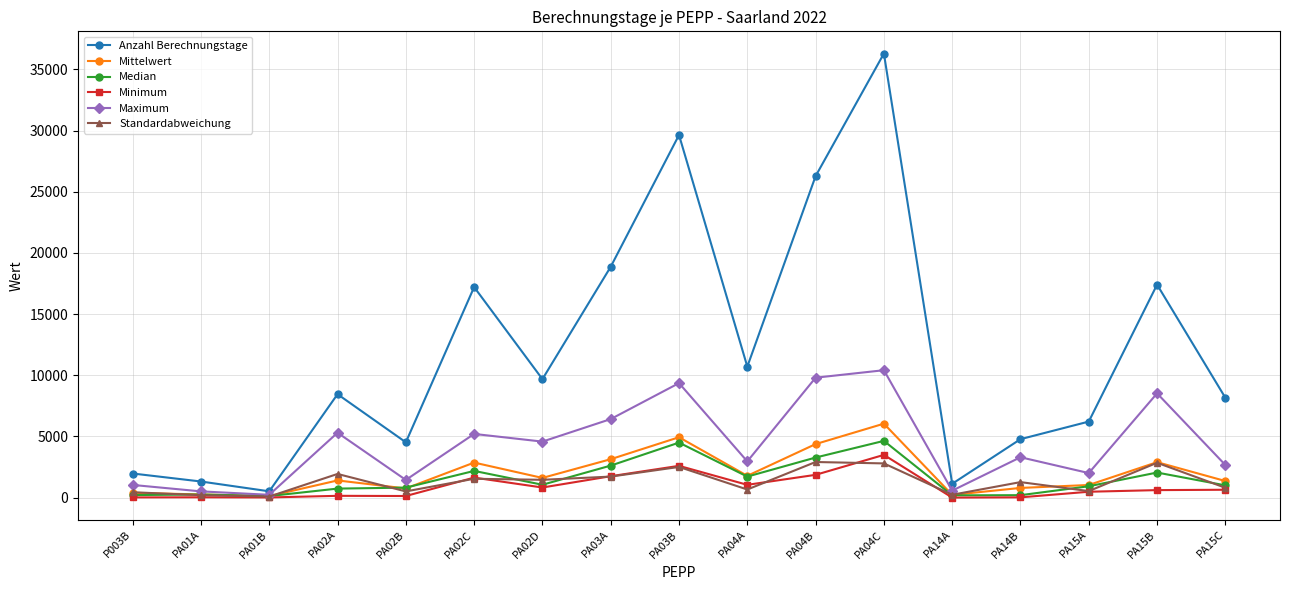

What is the average value of the Standardabweichung series?

1325.2